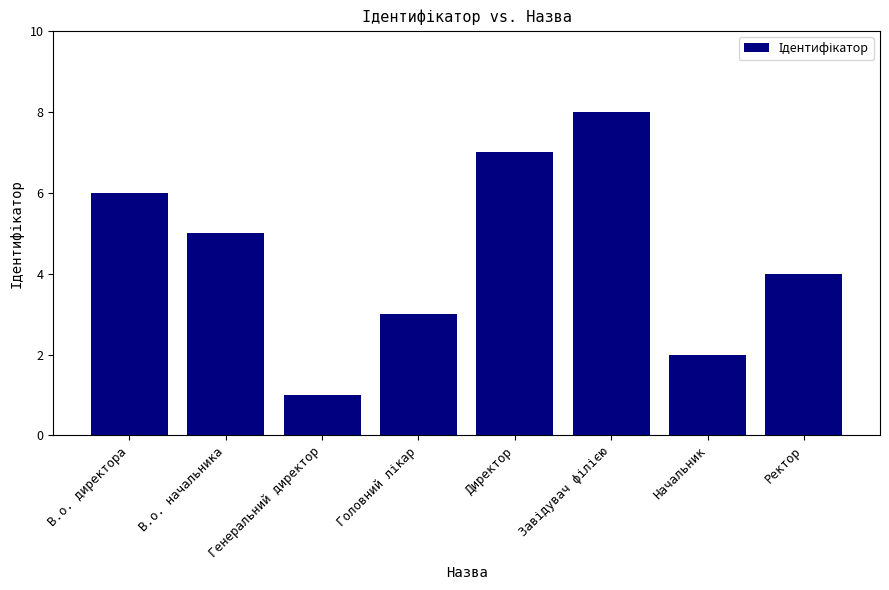

What is the sum of all values?

36